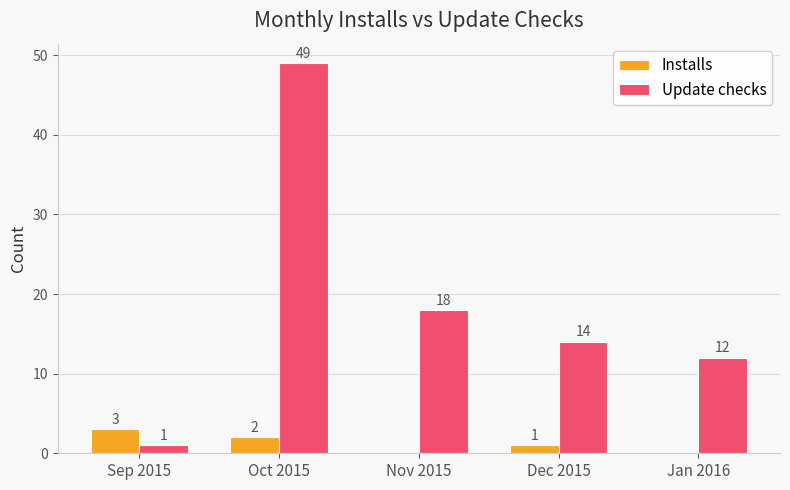

Where is Update checks nearest to the value 25?

Nov 2015